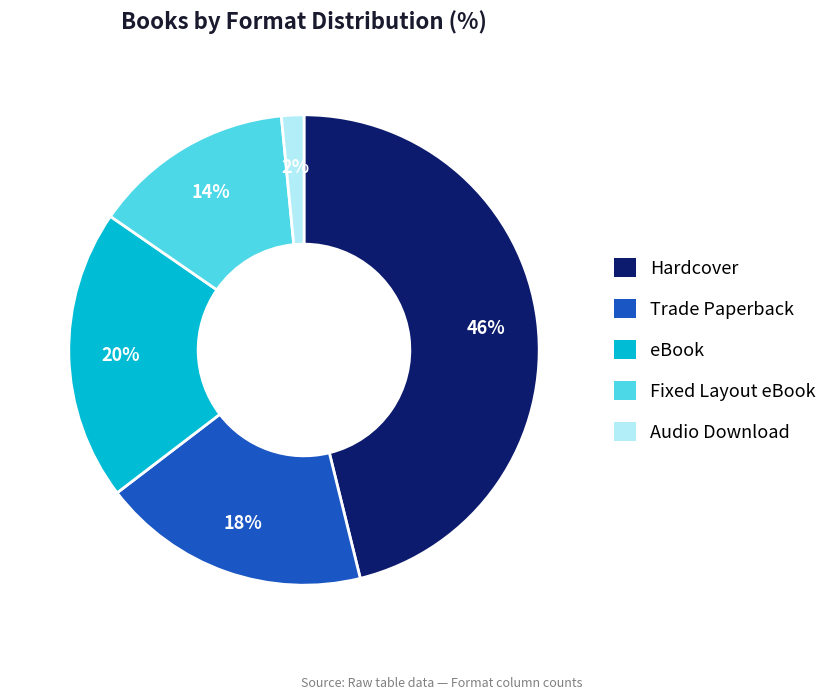

True or false: Fixed Layout eBook accounts for 19% of the total.

False